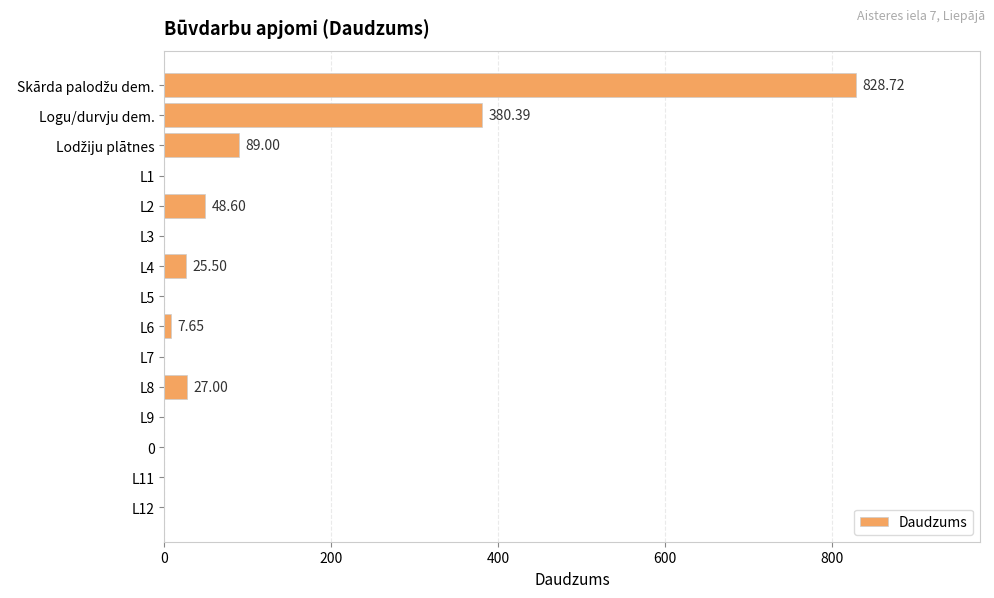

At which label is the value closest to 414?

Logu/durvju dem.